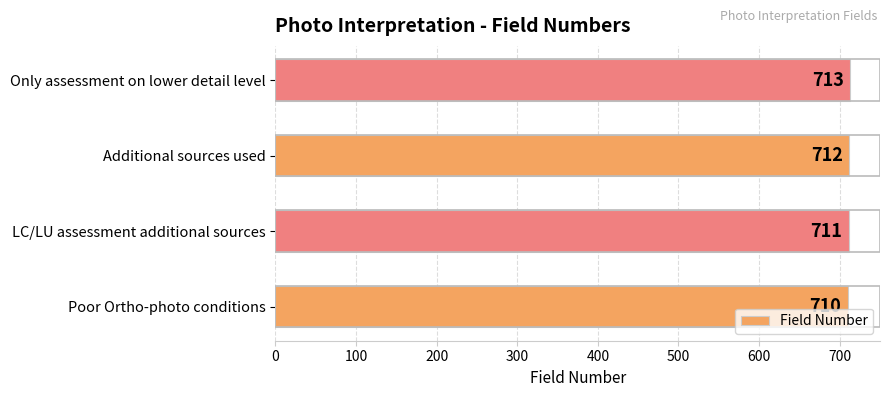

Rank the categories by value from highest to lowest.

Only assessment on lower detail level, Additional sources used, LC/LU assessment additional sources, Poor Ortho-photo conditions